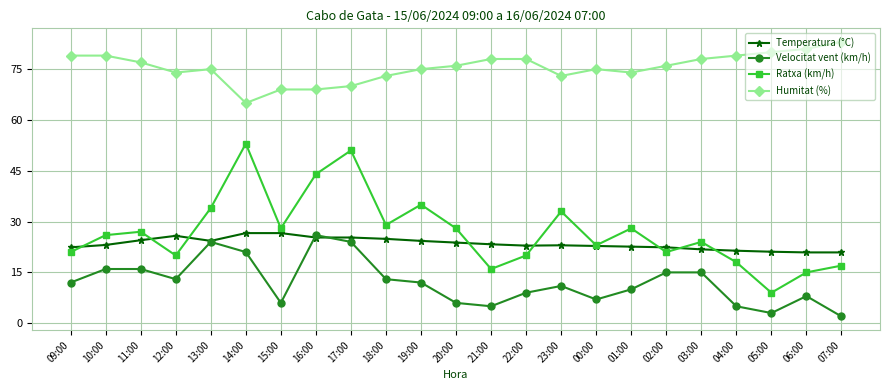

Which series has the largest range (max minus min)?

Ratxa (km/h)